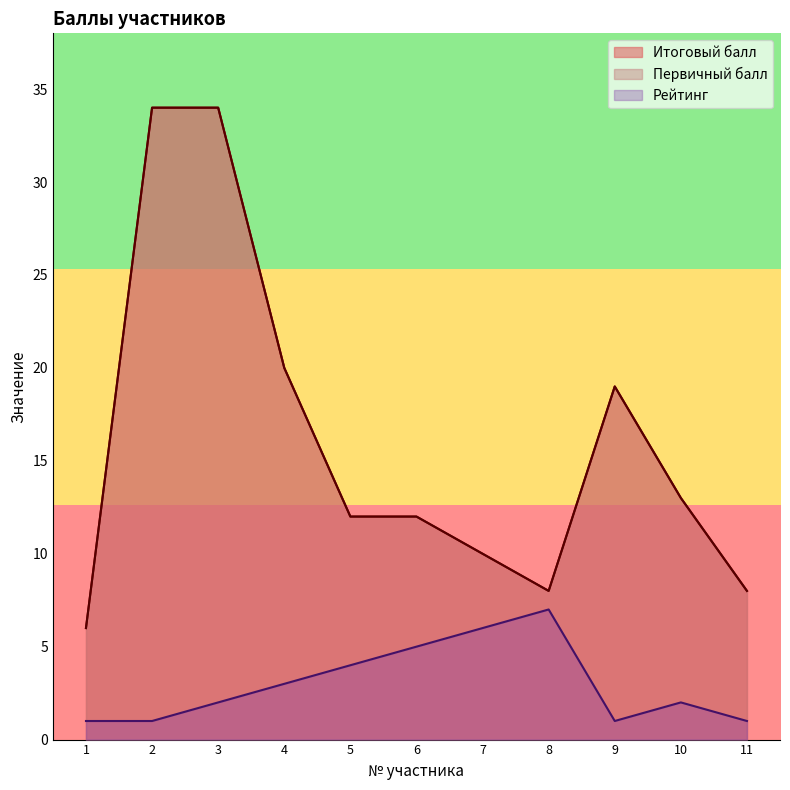

What is the difference between the second highest and second lowest values in the Первичный балл series?

26